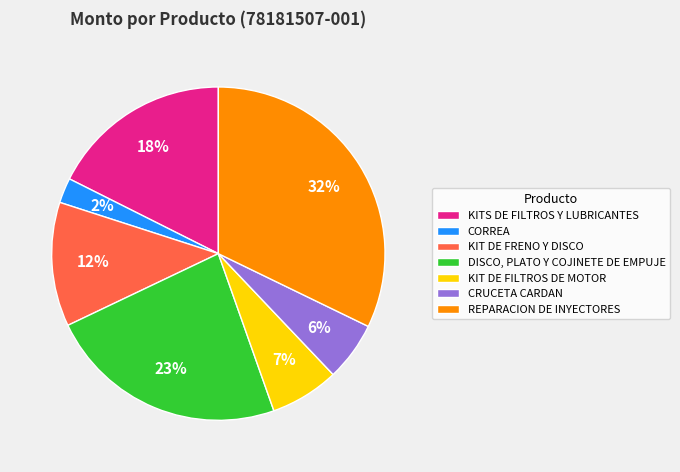

Combined, do REPARACION DE INYECTORES and KIT DE FRENO Y DISCO account for over 50%?

No